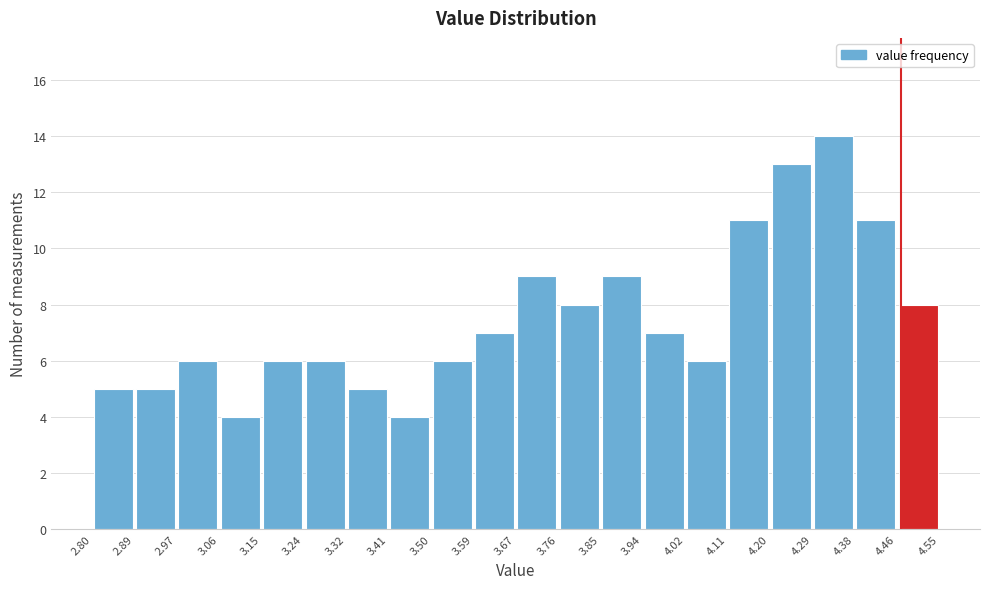

Reading left to right, transcribe this chart: for each bar, give the range it covers on the x-axis and its height. The values are not printed on the chart, so give them approximately, as read against the axis.

2.80 to 2.89: 5
2.89 to 2.97: 5
2.97 to 3.06: 6
3.06 to 3.15: 4
3.15 to 3.24: 6
3.24 to 3.32: 6
3.32 to 3.41: 5
3.41 to 3.50: 4
3.50 to 3.59: 6
3.59 to 3.67: 7
3.67 to 3.76: 9
3.76 to 3.85: 8
3.85 to 3.94: 9
3.94 to 4.02: 7
4.02 to 4.11: 6
4.11 to 4.20: 11
4.20 to 4.29: 13
4.29 to 4.38: 14
4.38 to 4.46: 11
4.46 to 4.55: 8